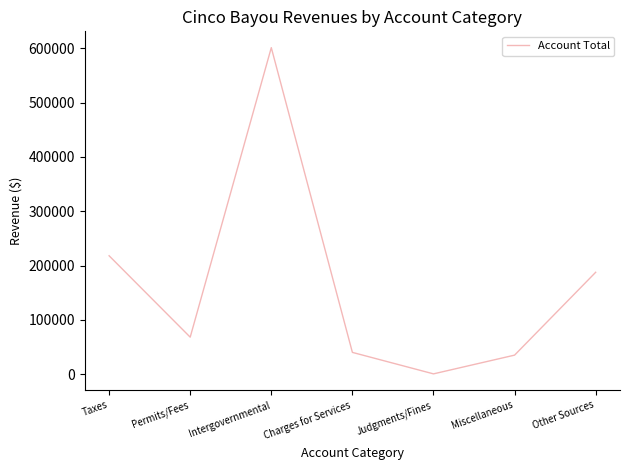

Approximately how many times larger is the value at Taxes compared to Judgments/Fines?

689.7